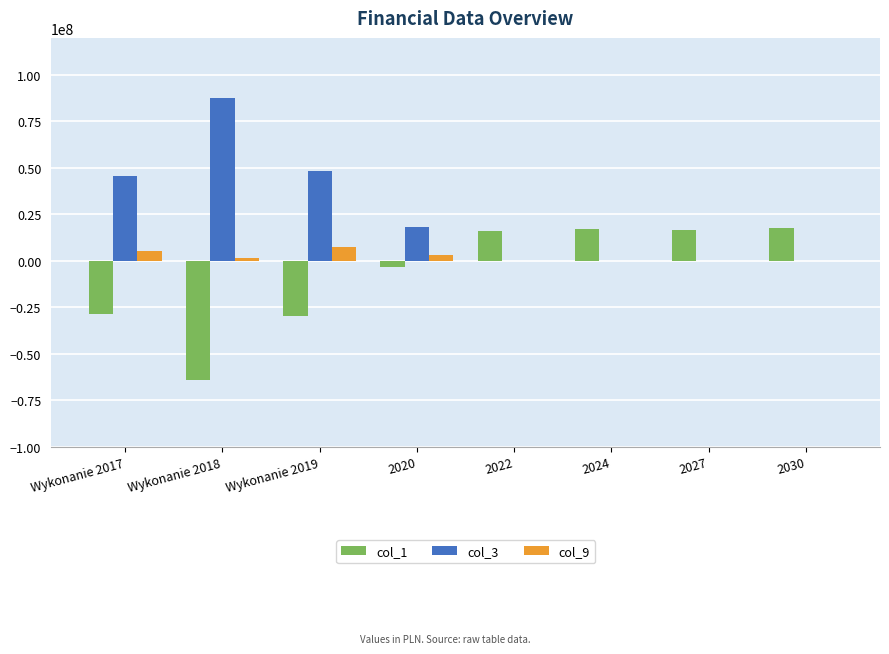

What is the total value across all series at 2022?

16259000.0